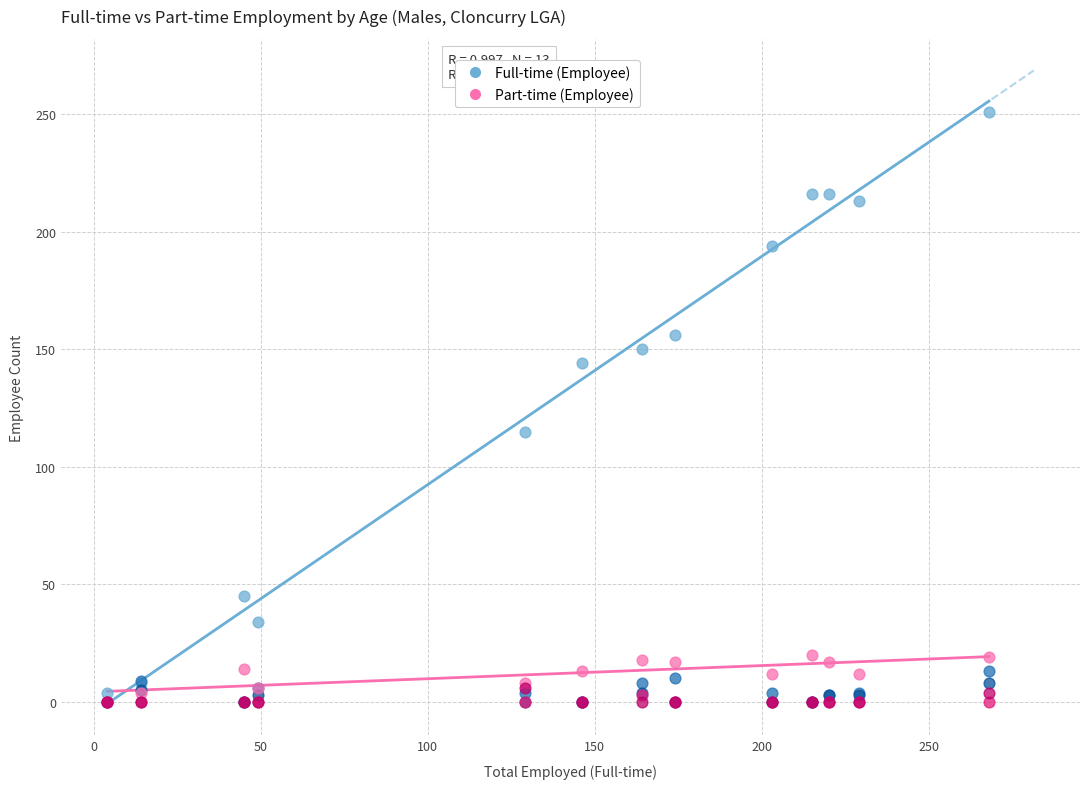

Across all series, what Y value is closest to 125?

115